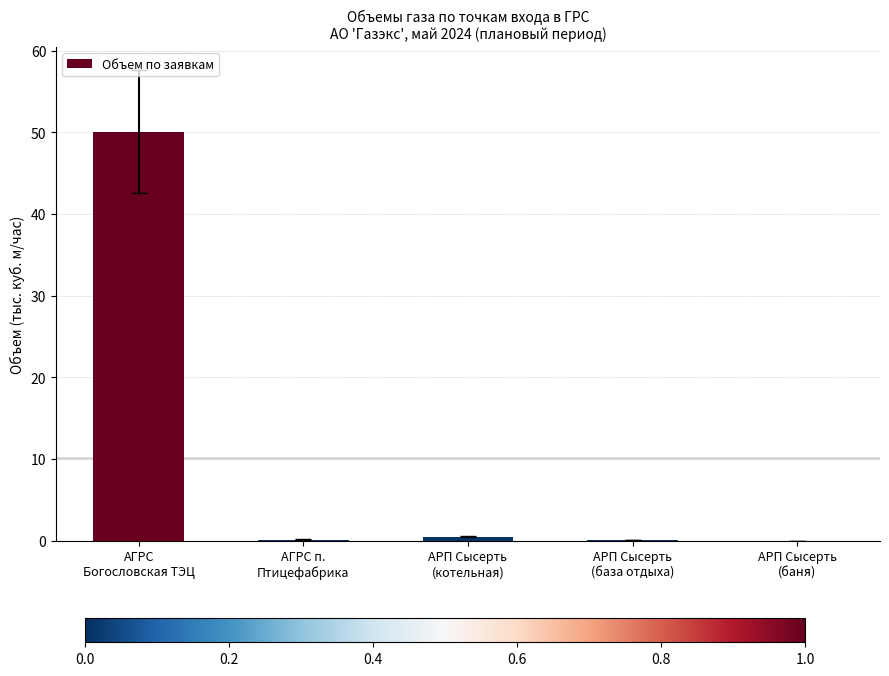

What is the greatest value displayed?

50.1